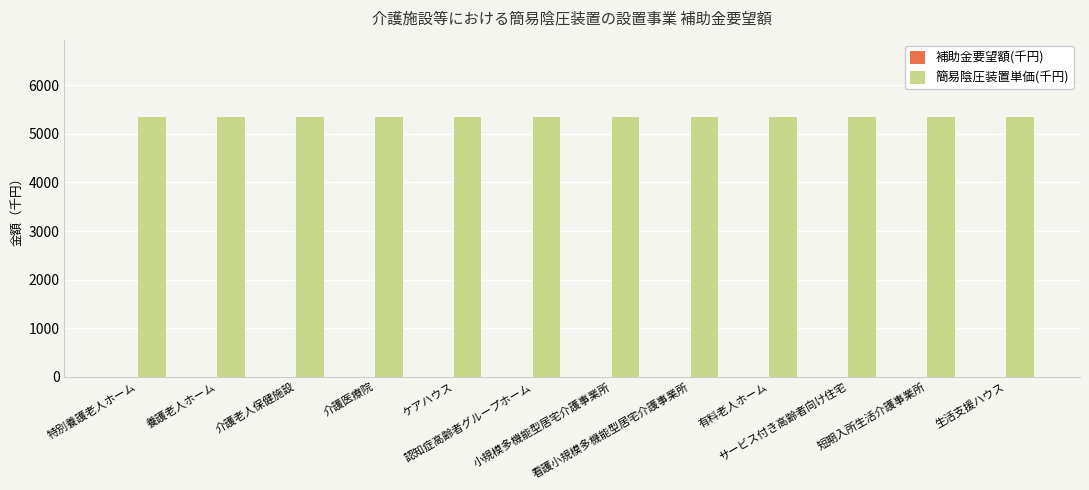

The 簡易陰圧装置単価(千円) series shows 5340 at 介護老人保健施設. True or false?

True